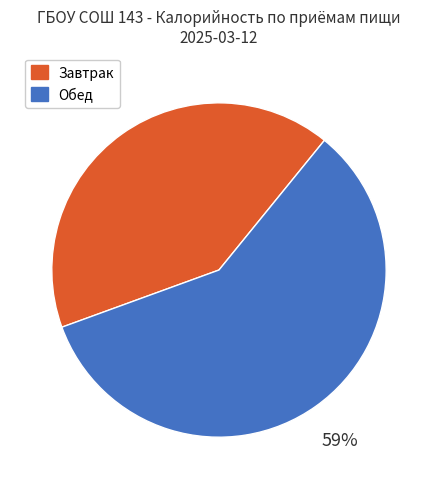

To the nearest percent, what is the average slice percentage?

50%